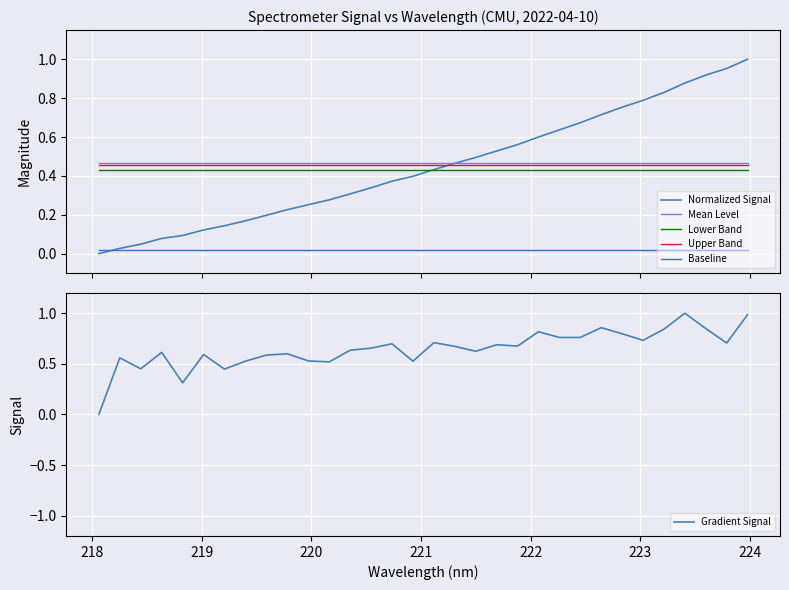

What is the value of the Mean Level point at the 1st from the left?

0.5